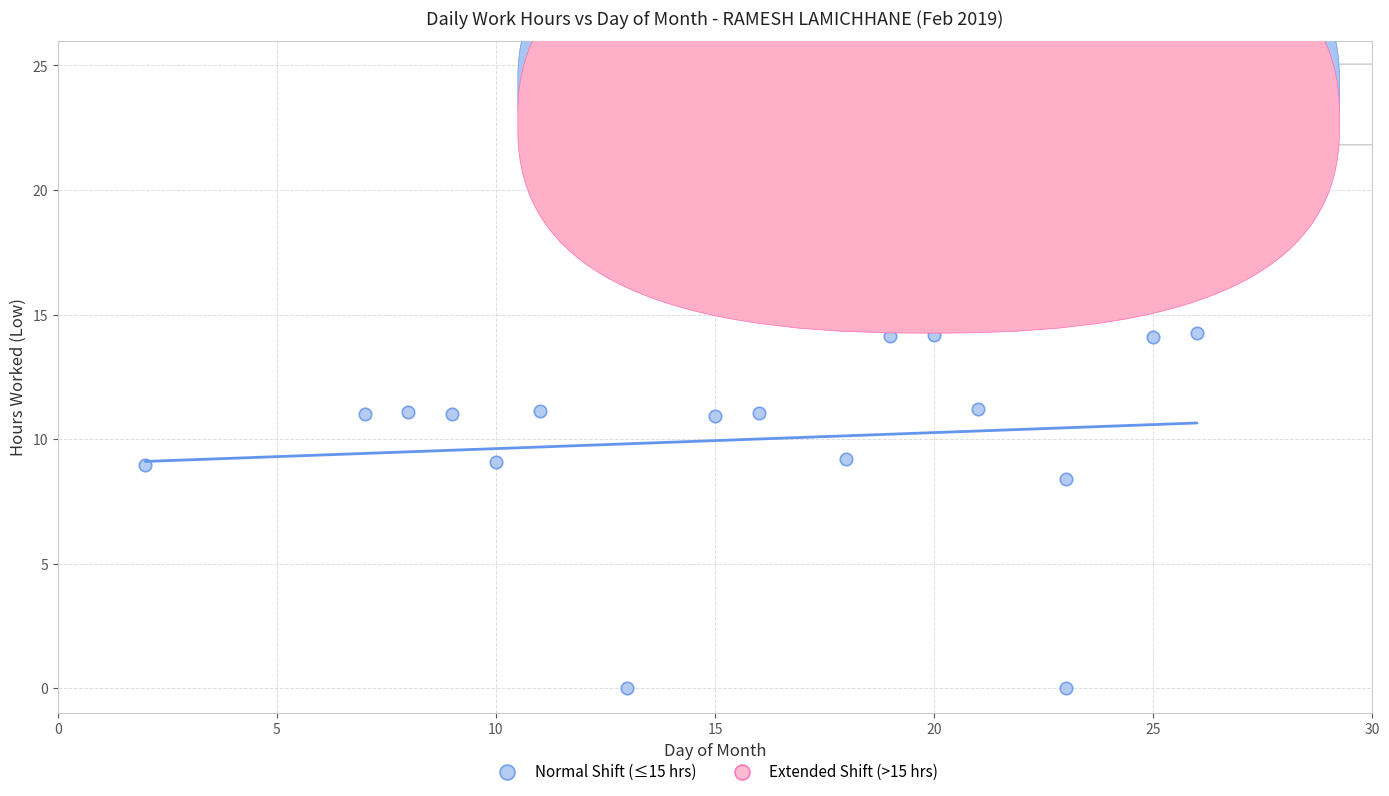

Which series reaches the minimum Y coordinate?

Normal Shift (≤15 hrs)